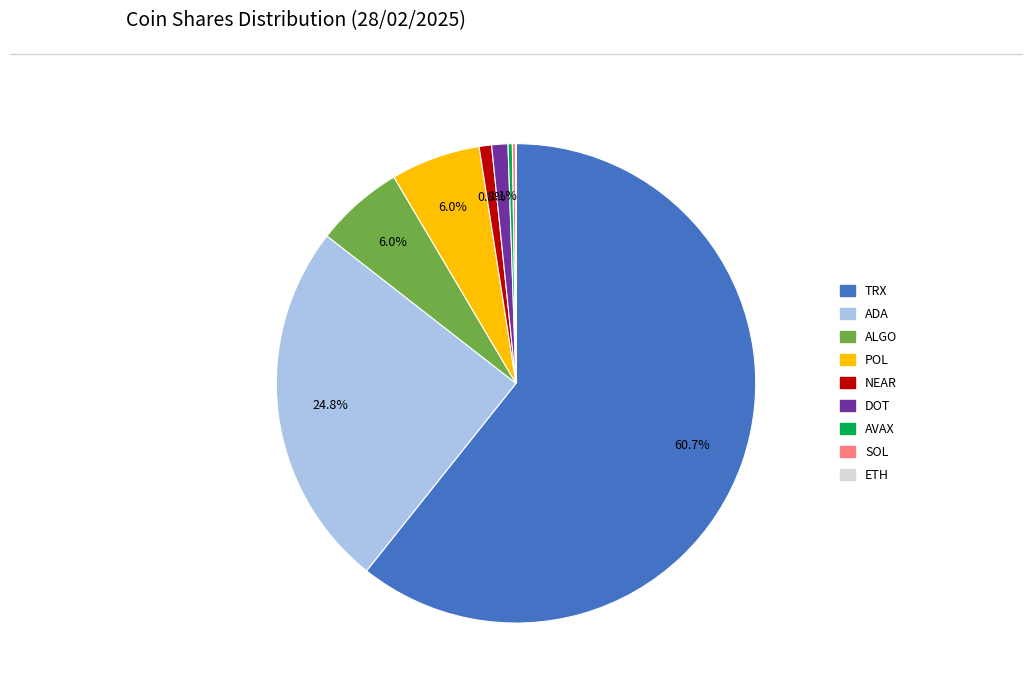

Which category has the biggest portion of the pie?

TRX